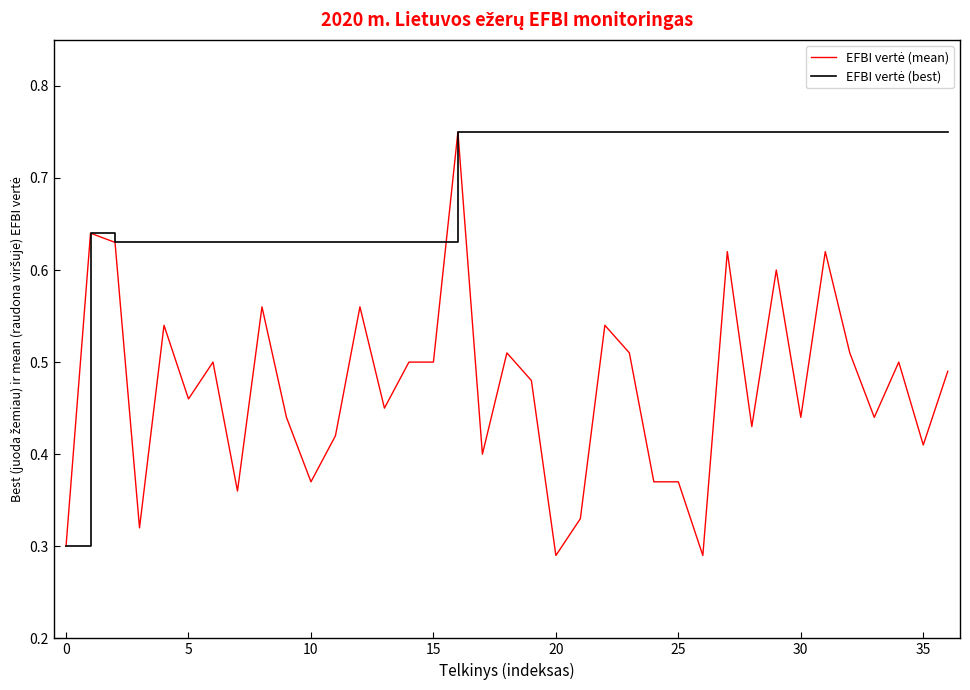

How many series are shown in this chart?

2